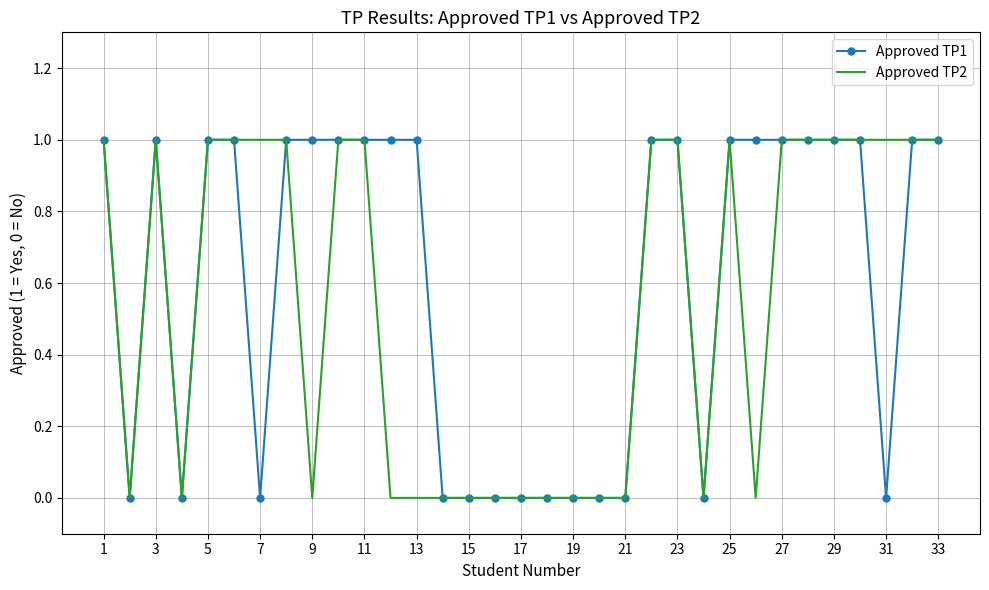

Which series has the largest total across all categories?

Approved TP1